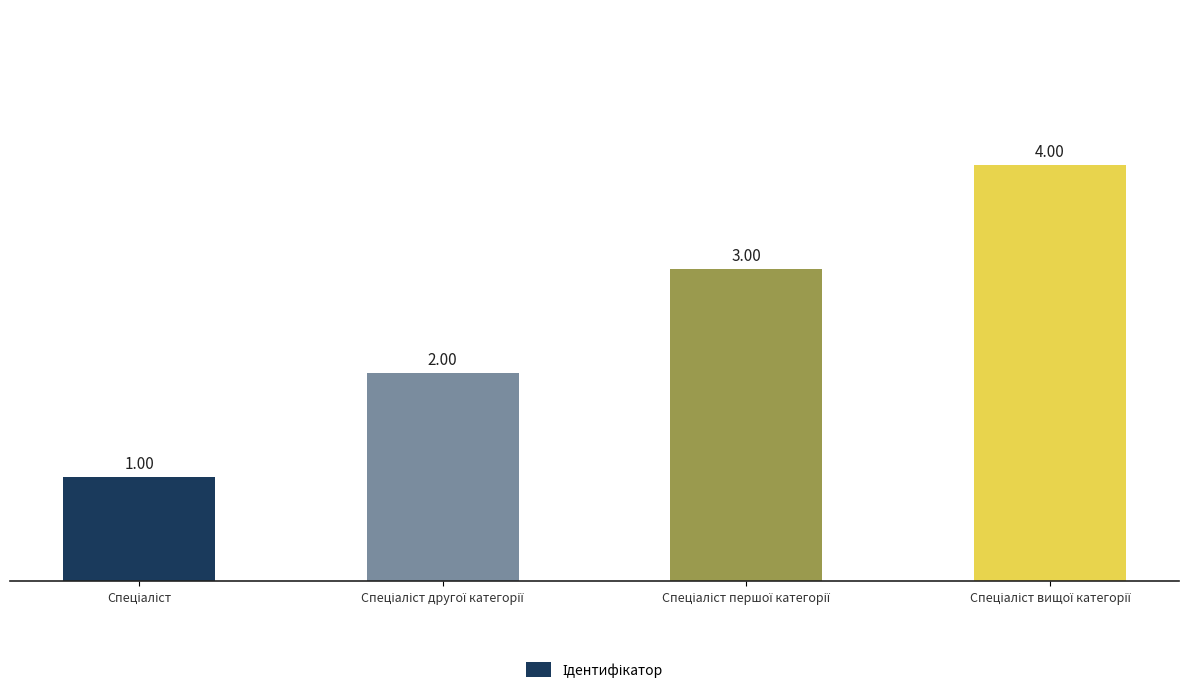

How many values are between 2 and 4?

3